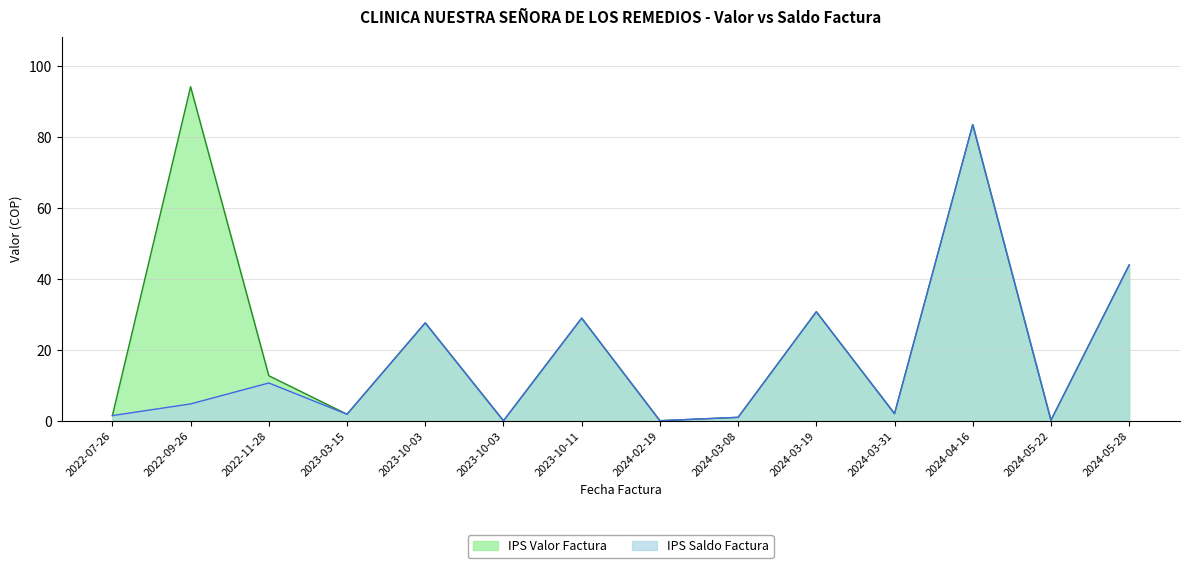

True or false: IPS Valor Factura has more than 2 points higher than both neighbors.

True